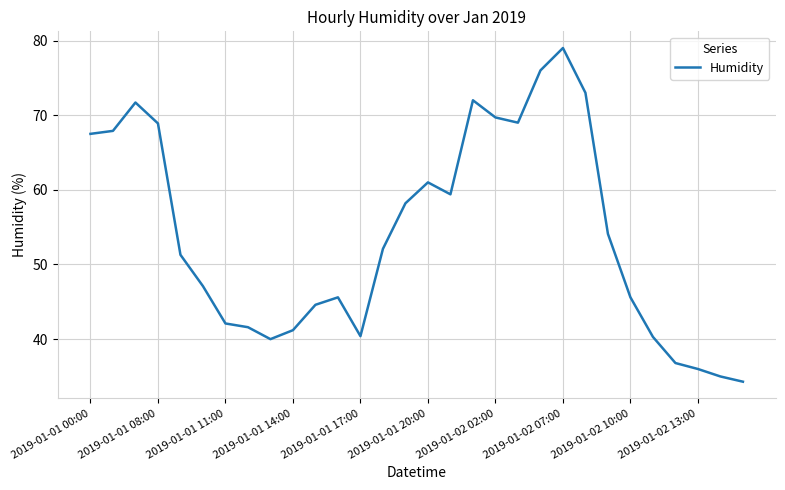

What is the smallest value displayed?

34.3